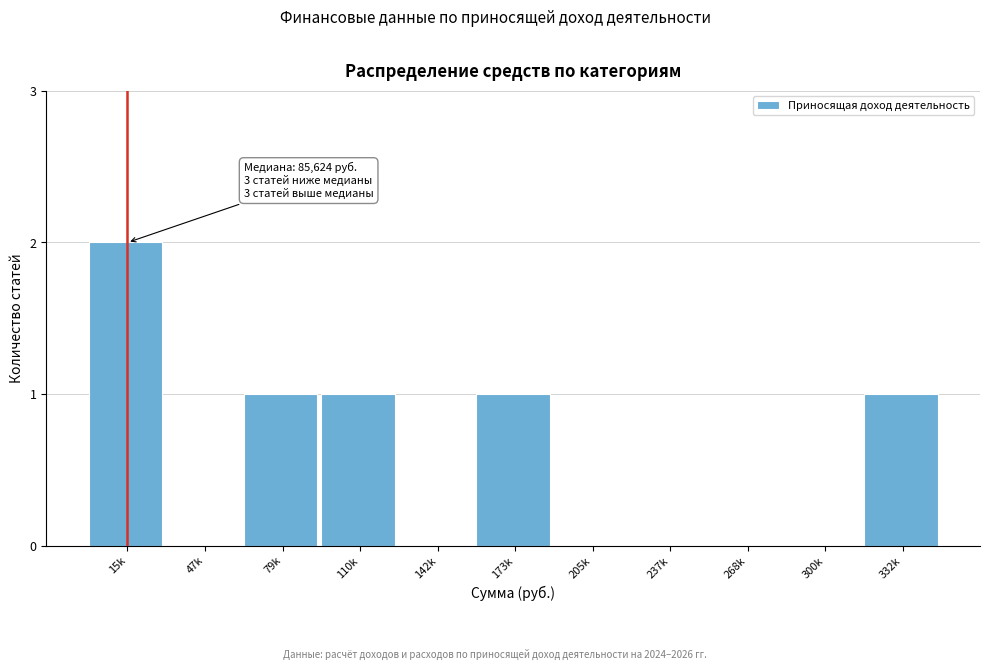

Reading left to right, extract all data points from this chart.

15k=2	47k=0	79k=1	110k=1	142k=0	173k=1	205k=0	237k=0	268k=0	300k=0	332k=1